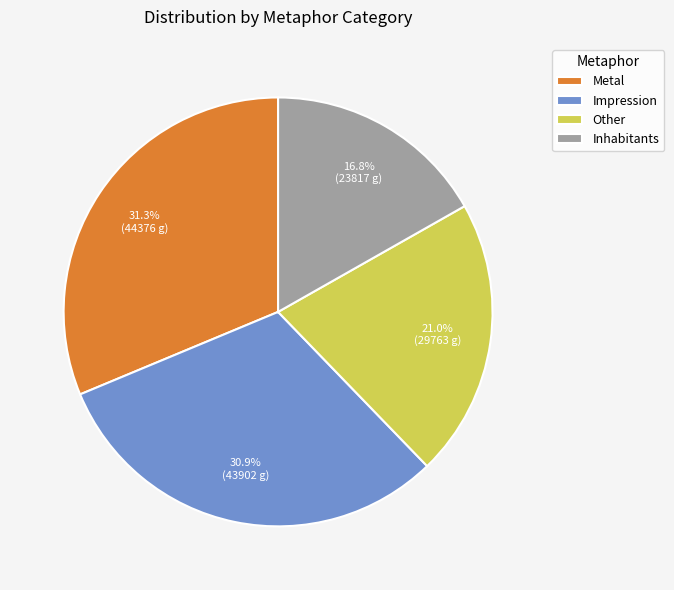

To the nearest percent, what is the difference between the largest and smallest slice percentages?

14%